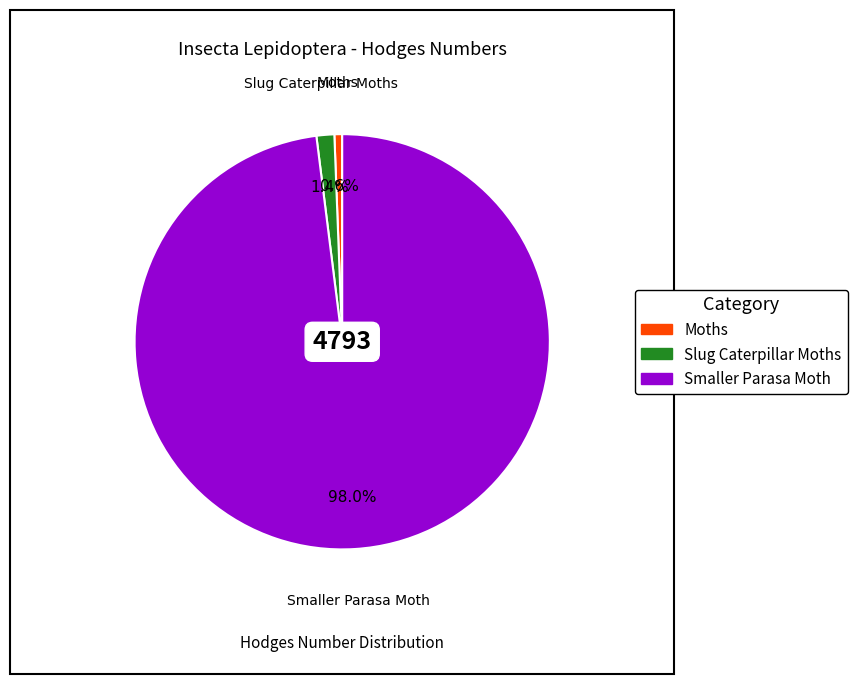

Approximately how many times larger is the value at Smaller Parasa Moth compared to Moths?

162.0